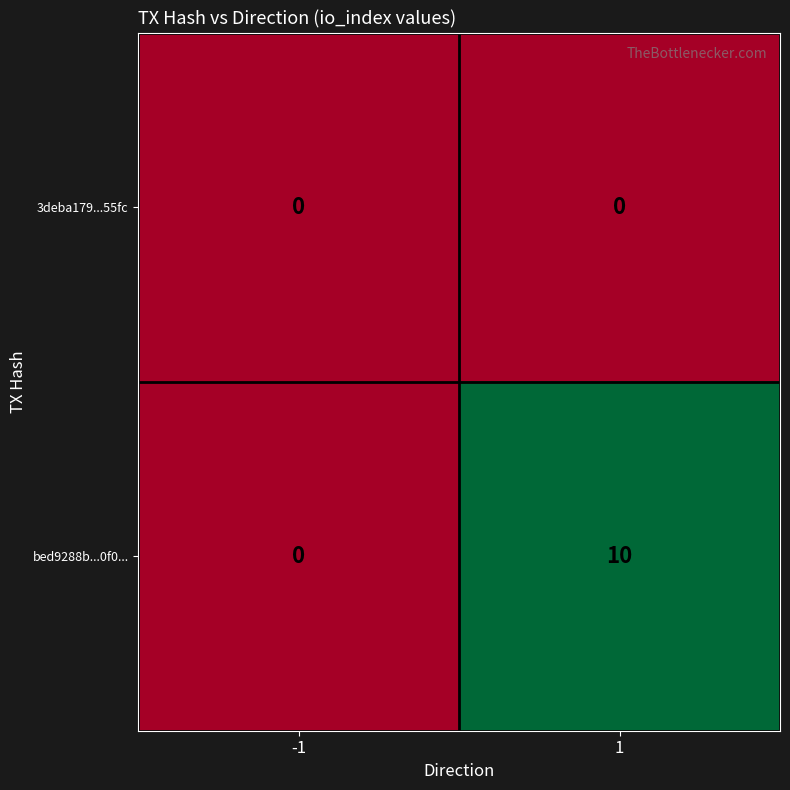

The 3deba179...55fc series shows 0 at -1. True or false?

True